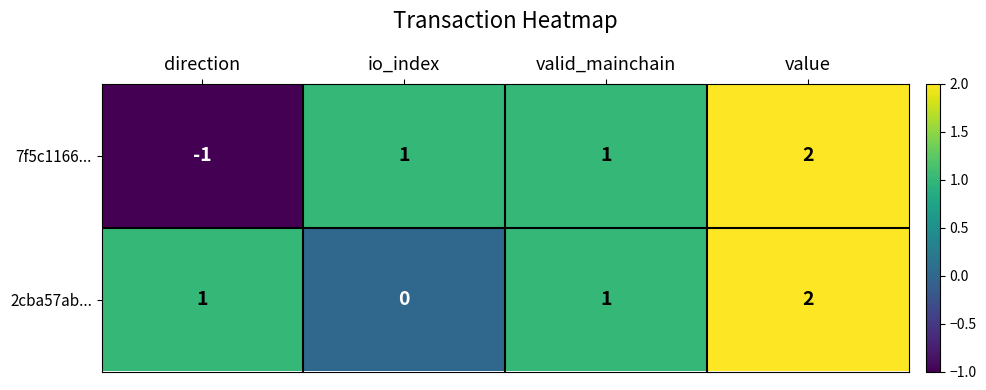

Reading left to right, what are all the values shown in this chart?

7f5c1166...: -1	1	1	2
2cba57ab...: 1	0	1	2